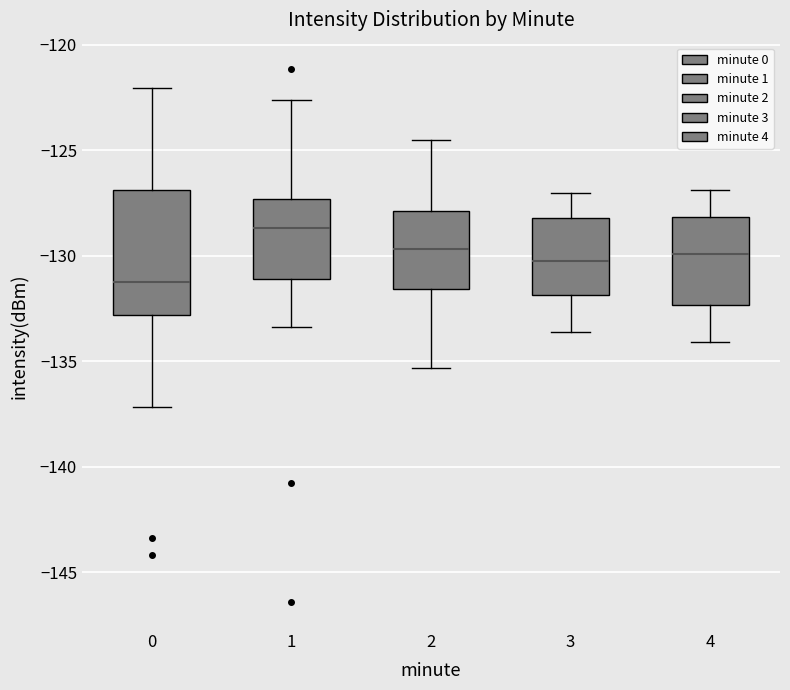

Which box's median line is the lowest?

0